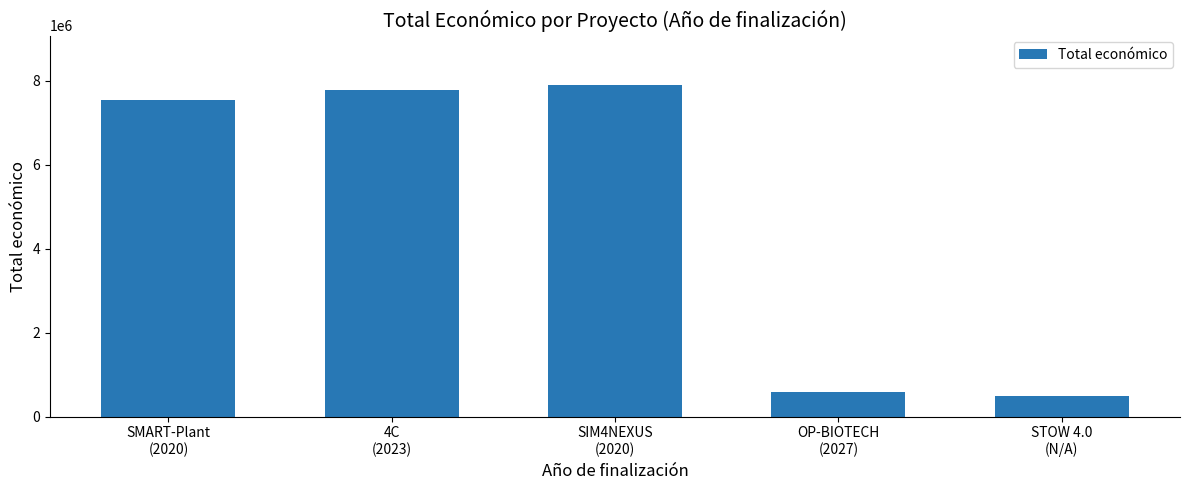

Which category has the lowest value across all series?

STOW 4.0
(N/A)